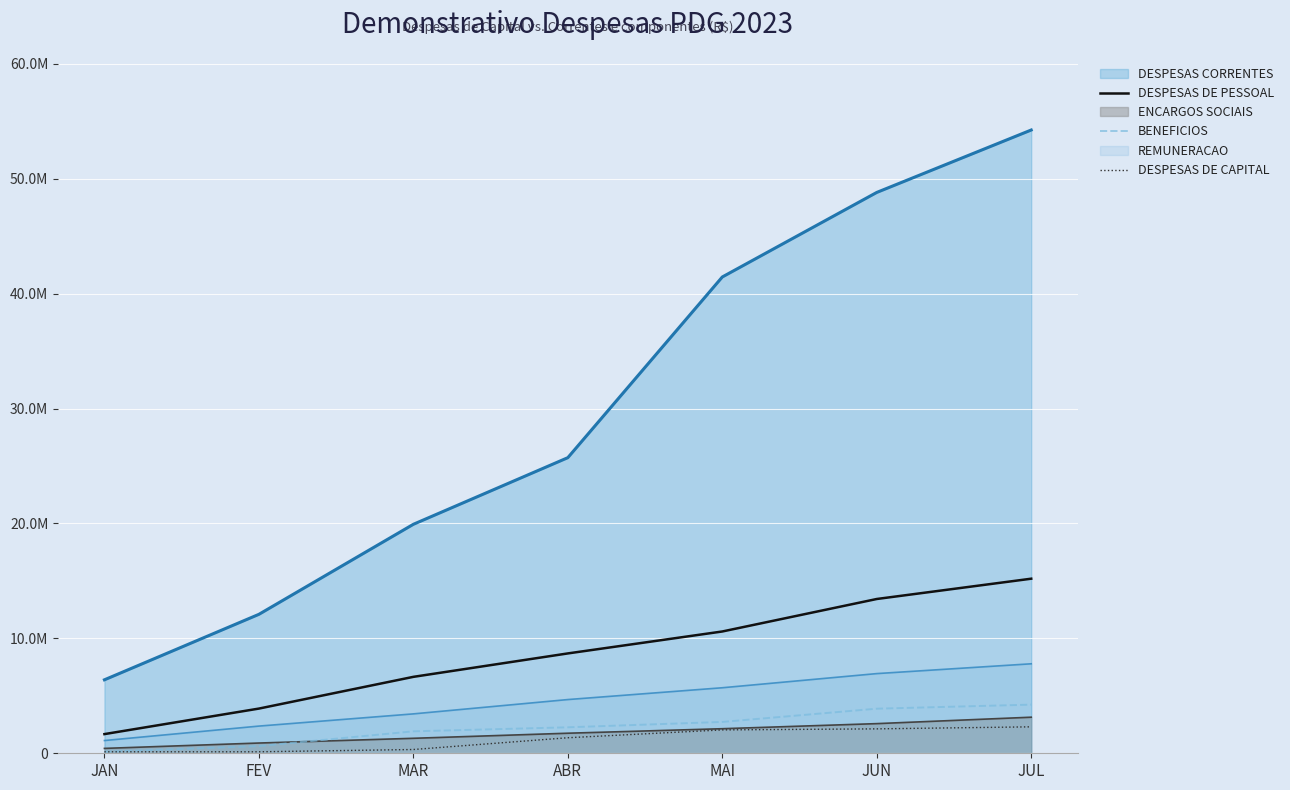

Which series has the largest total across all categories?

DESPESAS CORRENTES